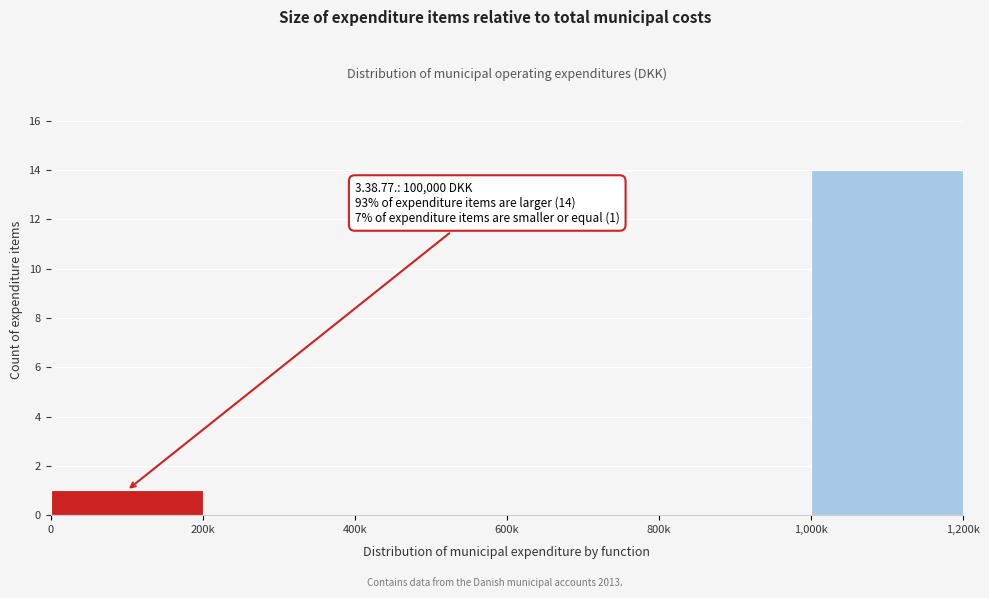

Reading left to right, extract all data points from this chart.

0=1	200k=0	400k=0	600k=0	800k=0	1,000k=14